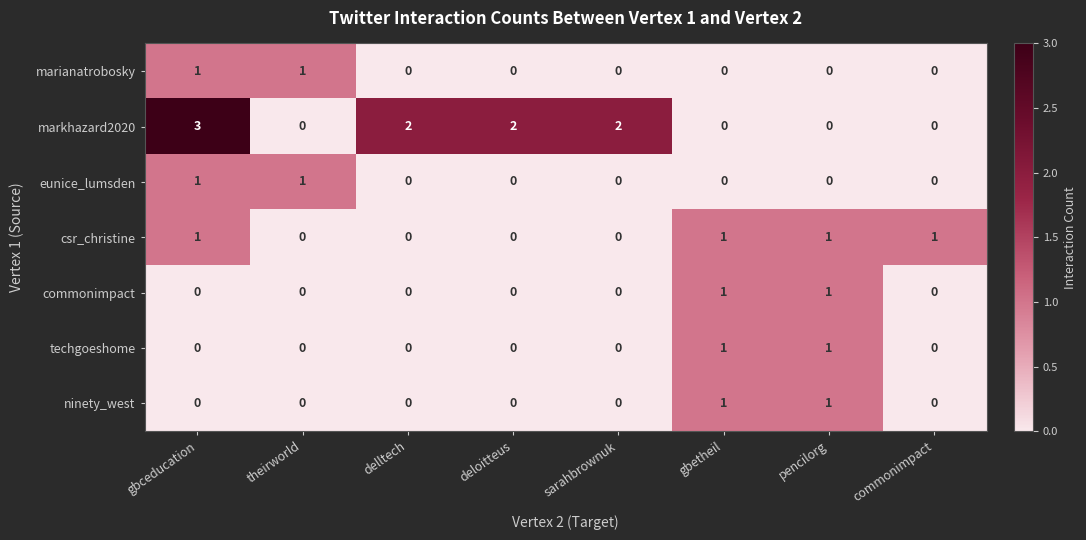

At which label does markhazard2020 reach its peak?

gbceducation